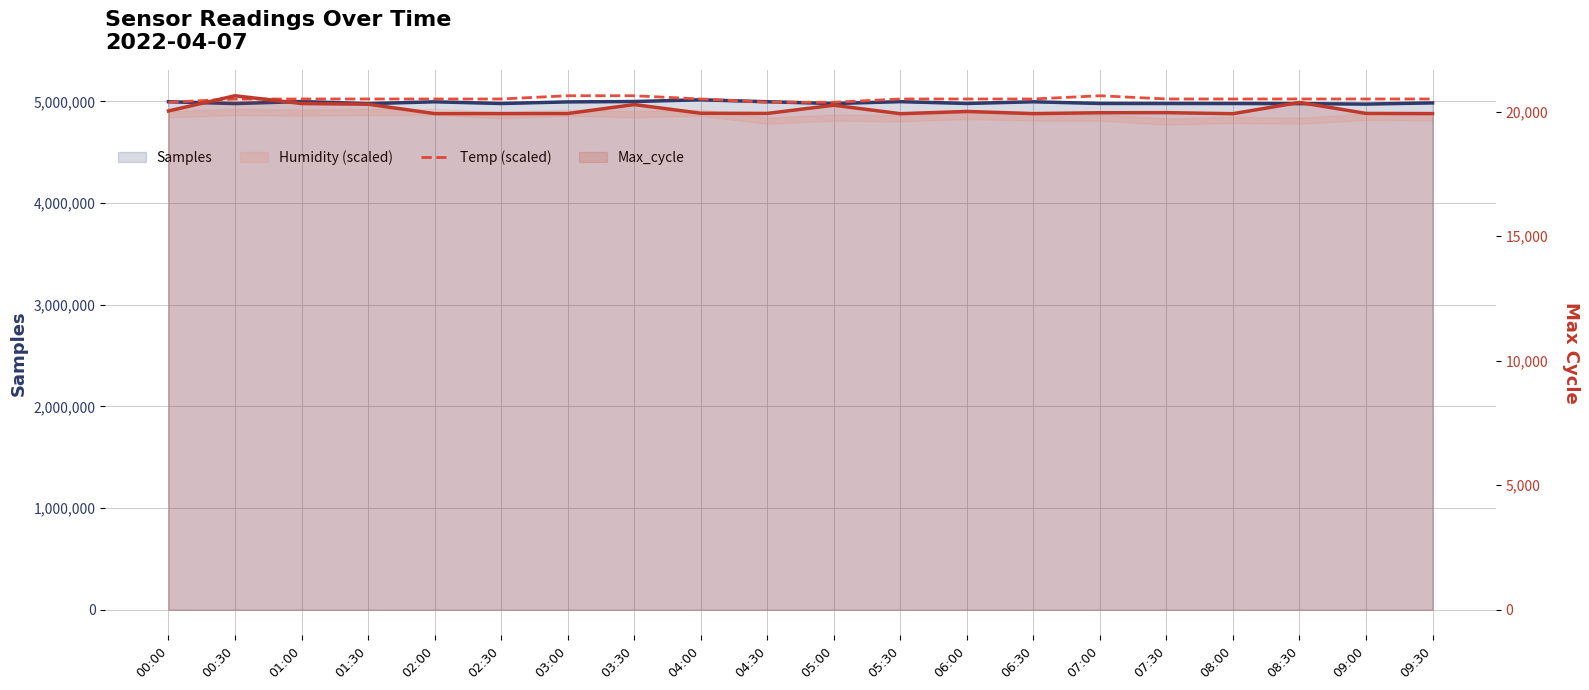

How many lines are shown in the chart?

3